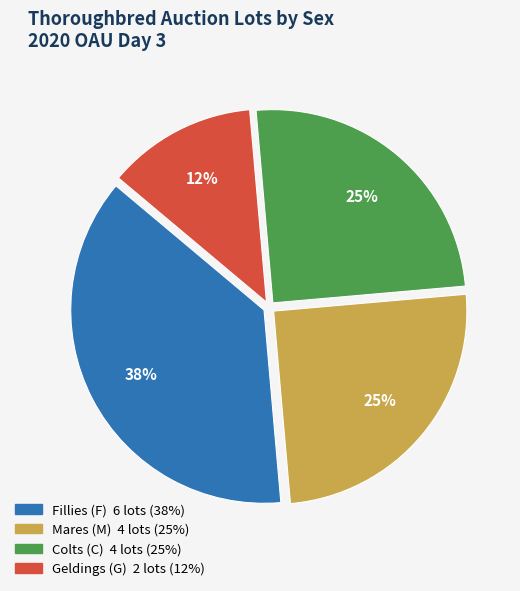

Is there a majority slice in this chart?

No